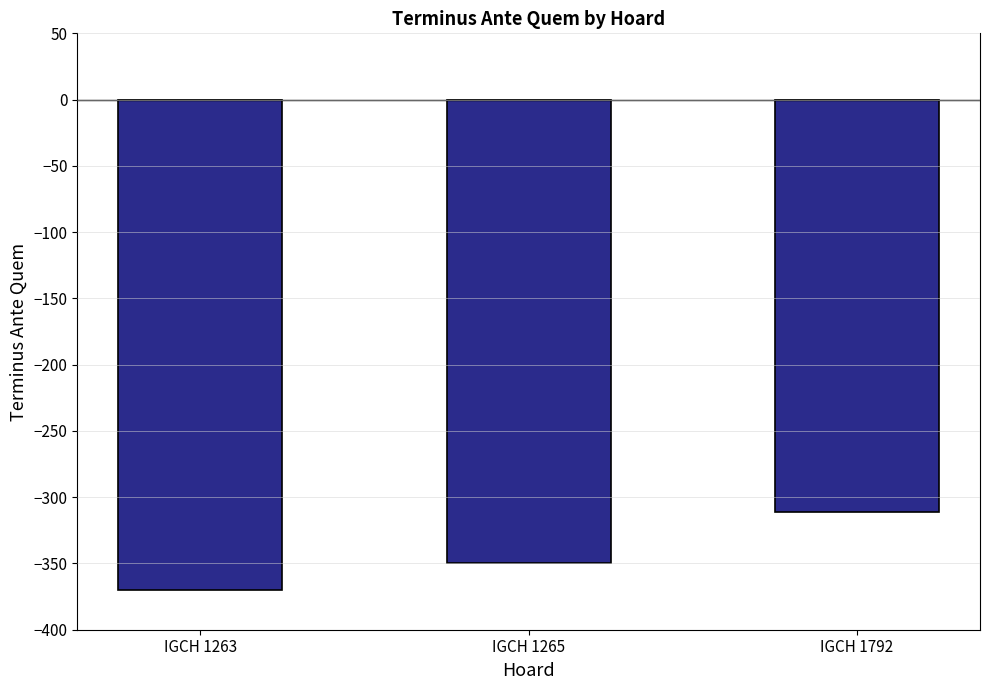

List the labels in order of value, smallest first.

IGCH 1263, IGCH 1265, IGCH 1792